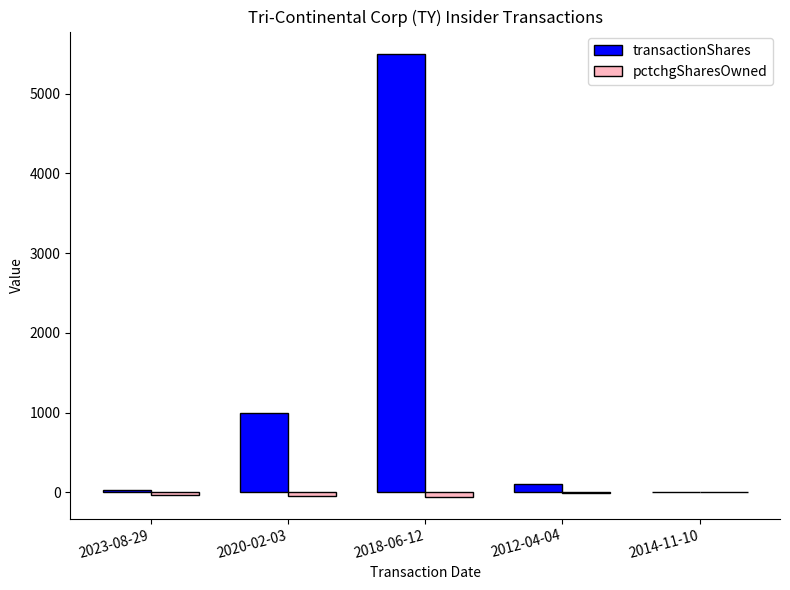

Where is transactionShares nearest to the value 2750?

2020-02-03